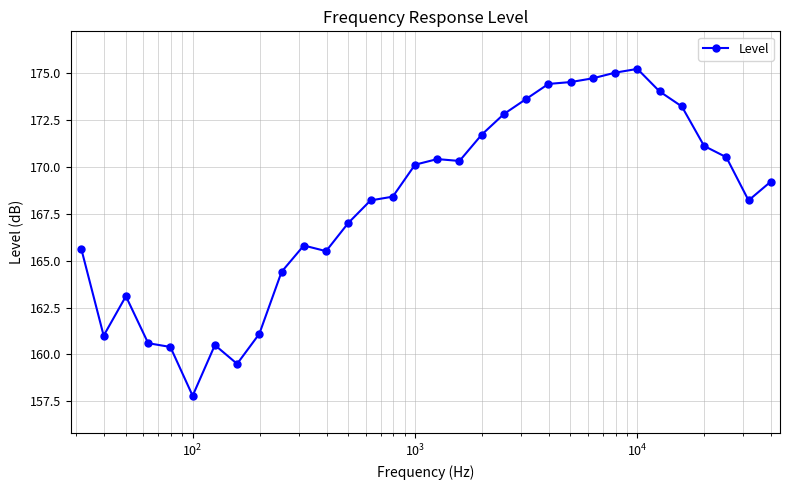

What is the maximum value shown in the chart?

175.2